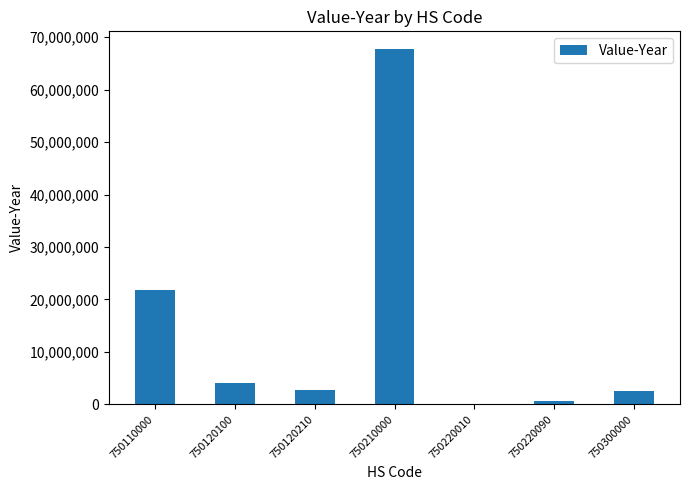

True or false: the data shows 2834170 at 750120210.

True